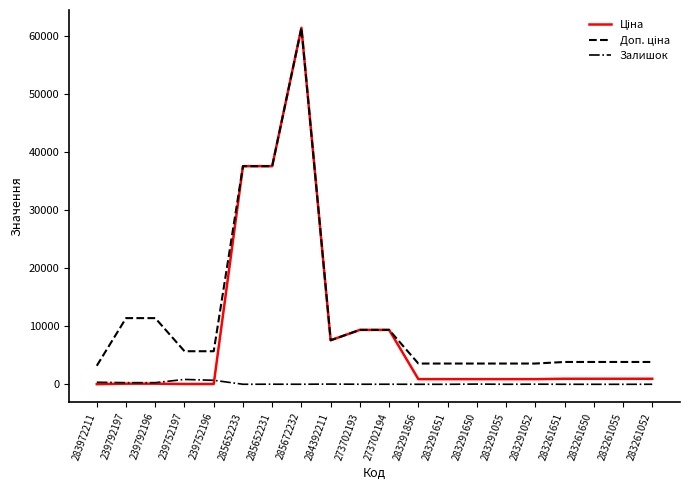

At how many categories does at least one series exceed 5338?

10